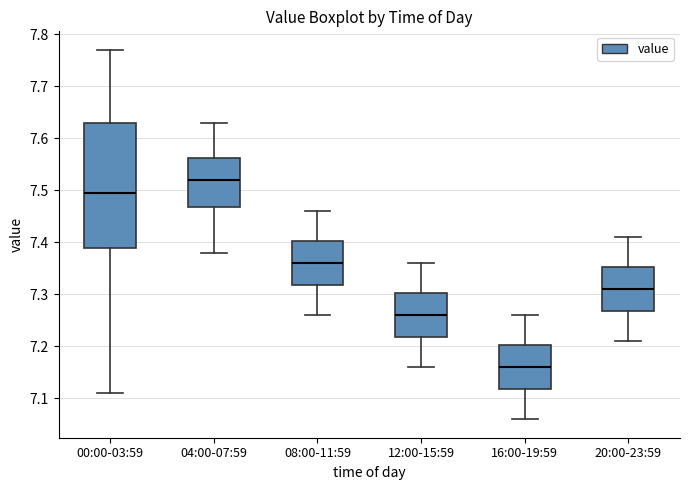

Reading left to right, transcribe this box plot: for each box, give where its median line is, the range the box spans, and where its two whiskers end, as read against the y-axis. The values are not printed on the chart, so give them approximately, as read against the axis.

00:00-03:59: median 7.50, box 7.39 to 7.63, whiskers 7.11 to 7.77
04:00-07:59: median 7.52, box 7.47 to 7.56, whiskers 7.38 to 7.63
08:00-11:59: median 7.36, box 7.32 to 7.40, whiskers 7.26 to 7.46
12:00-15:59: median 7.26, box 7.22 to 7.30, whiskers 7.16 to 7.36
16:00-19:59: median 7.16, box 7.12 to 7.20, whiskers 7.06 to 7.26
20:00-23:59: median 7.31, box 7.27 to 7.35, whiskers 7.21 to 7.41